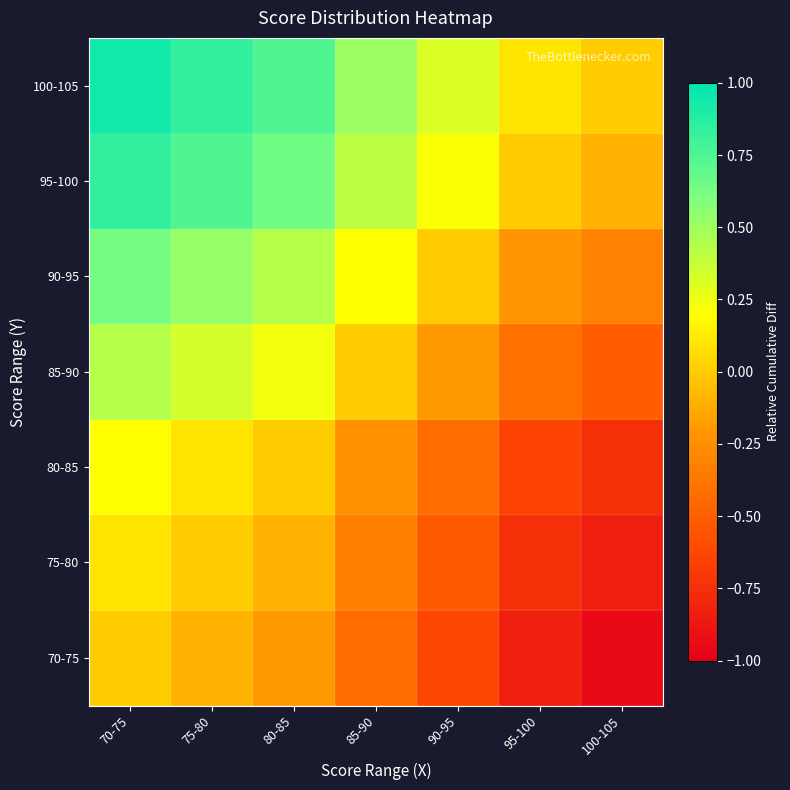

Between 90-95 and 70-75, which is larger?

70-75